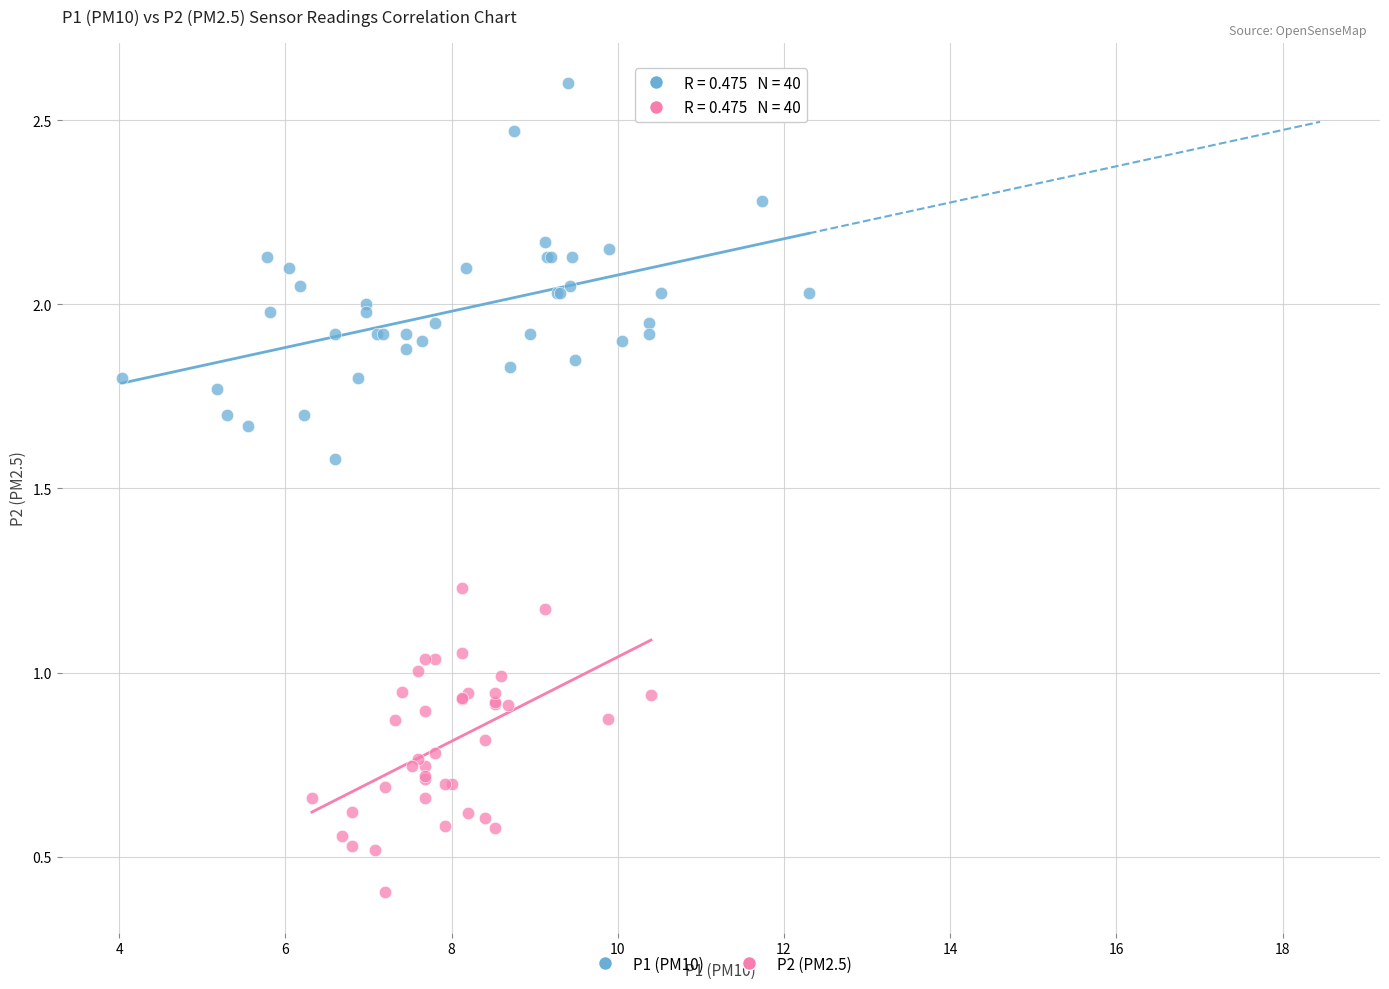

What are all the series names shown in the legend?

P1 (PM10), P2 (PM2.5)